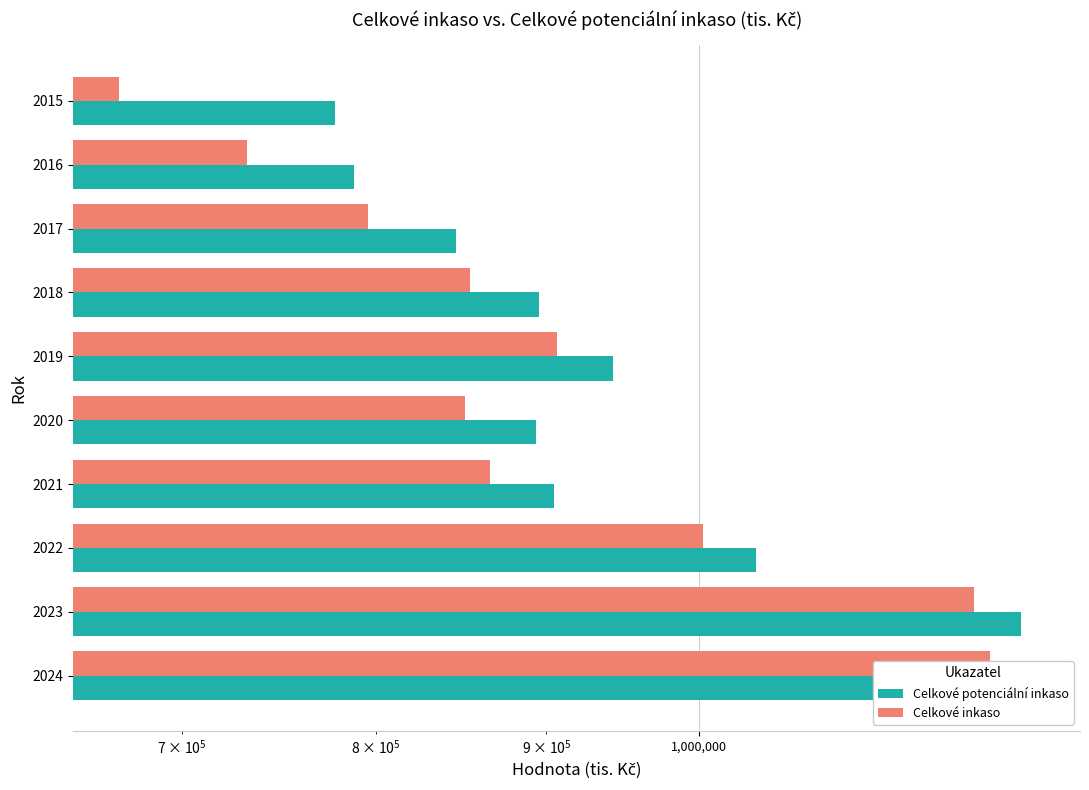

How many bars are there in total?

20